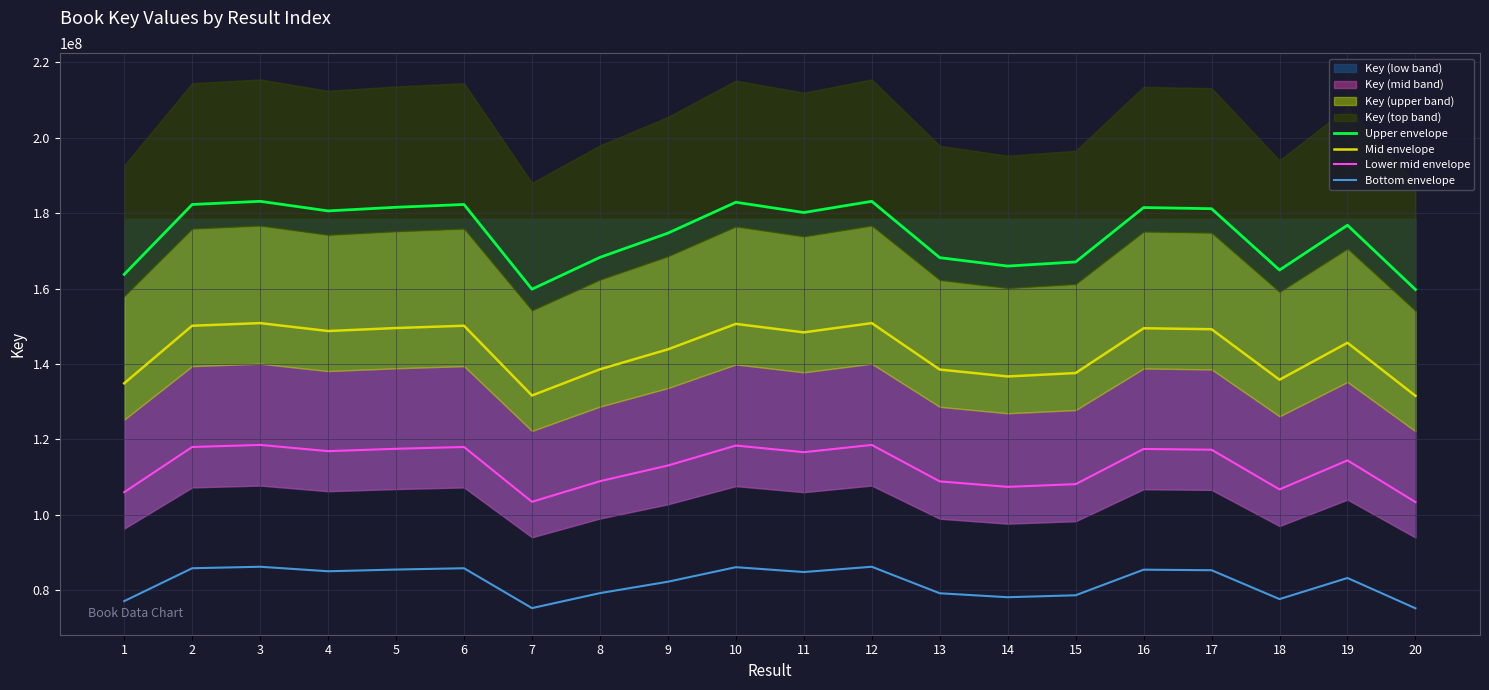

Which series has the widest spread of values?

Upper envelope